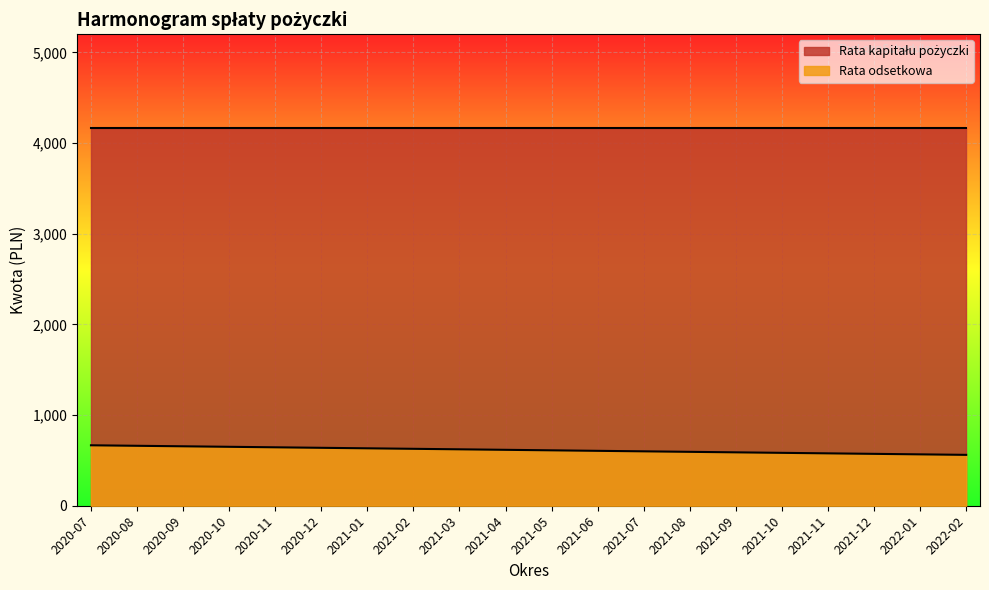

At which category does the chart reach its peak across all series?

2020-07